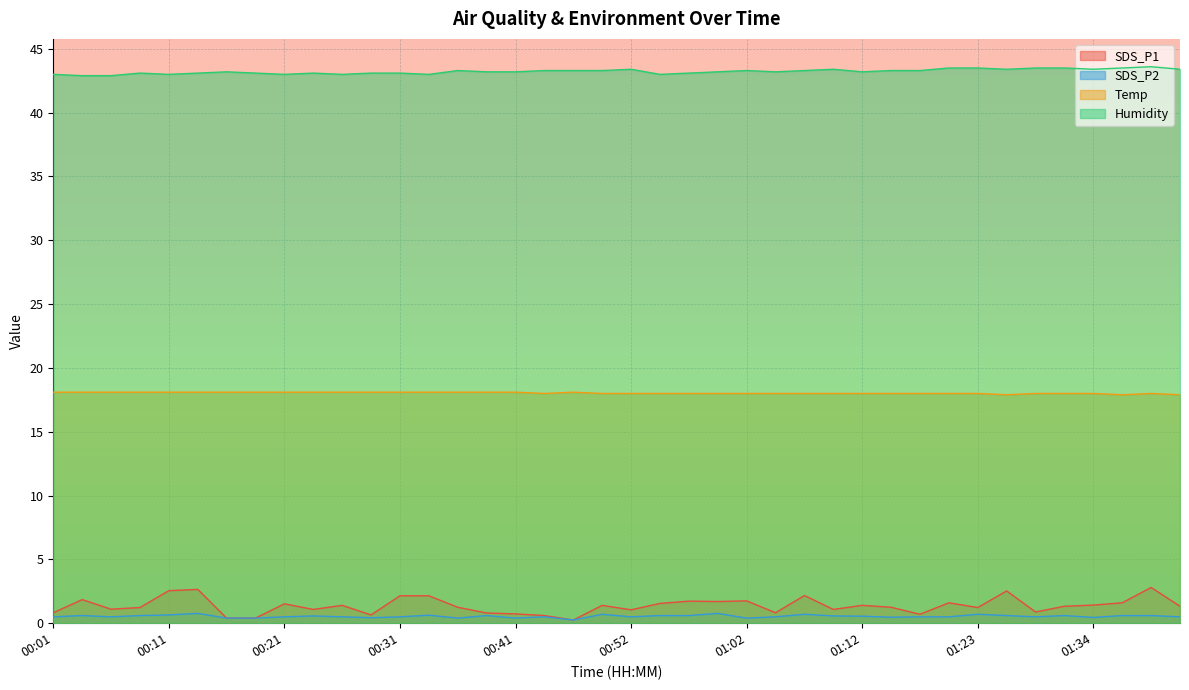

How many lines are shown in the chart?

4